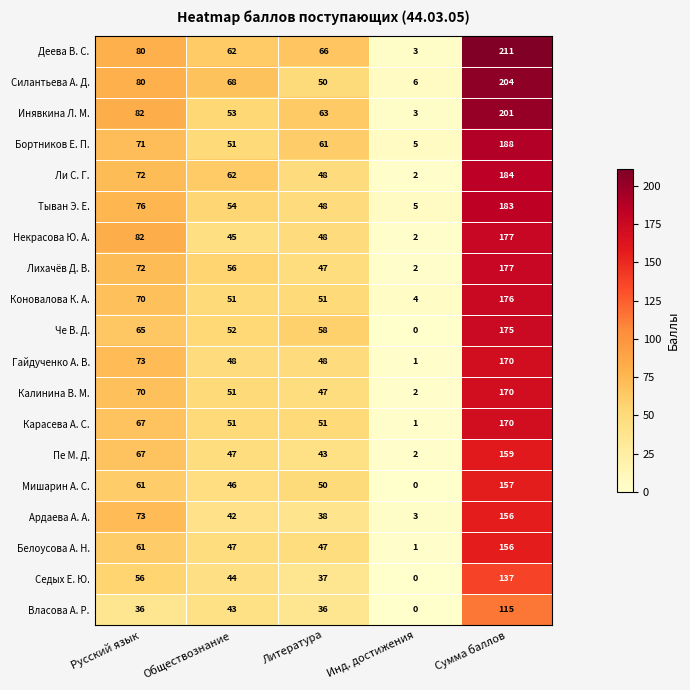

Rank the categories by Силантьева А. Д. value from lowest to highest.

Инд. достижения, Литература, Обществознание, Русский язык, Сумма баллов